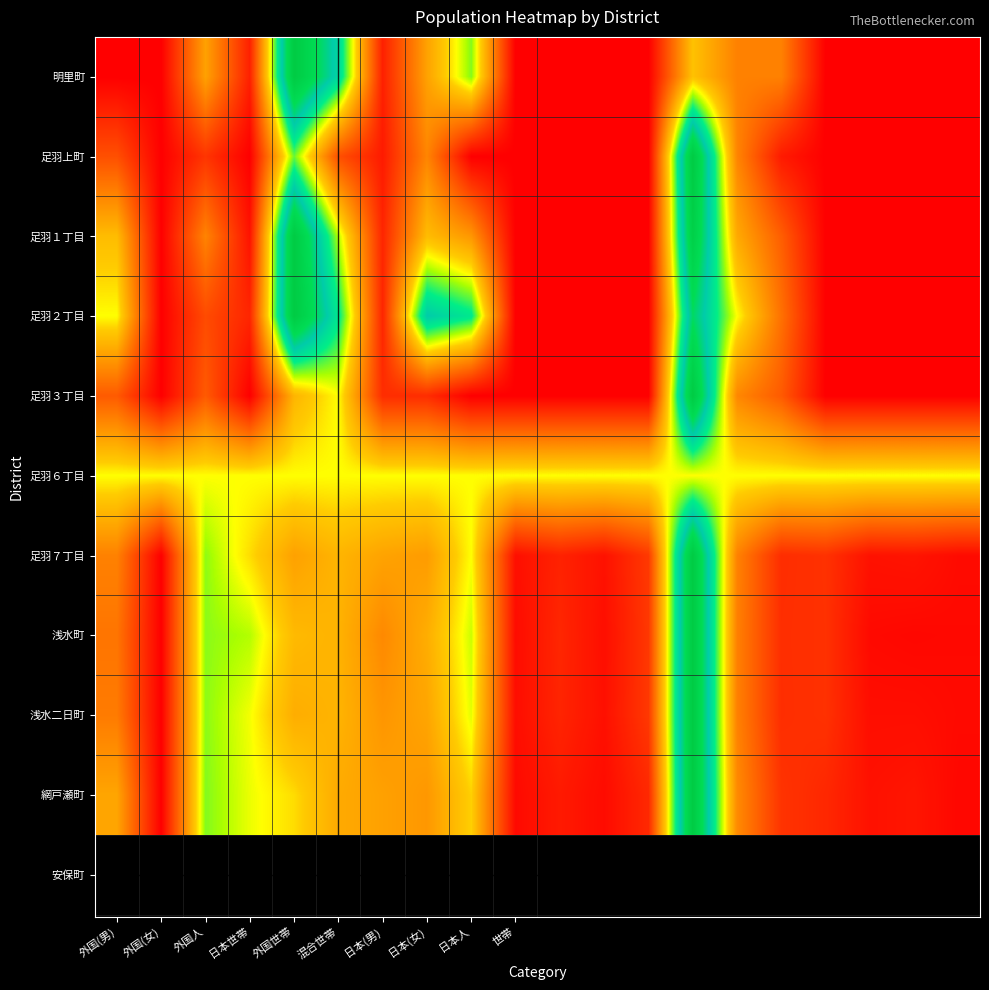

Count the number of data series in this chart.

10